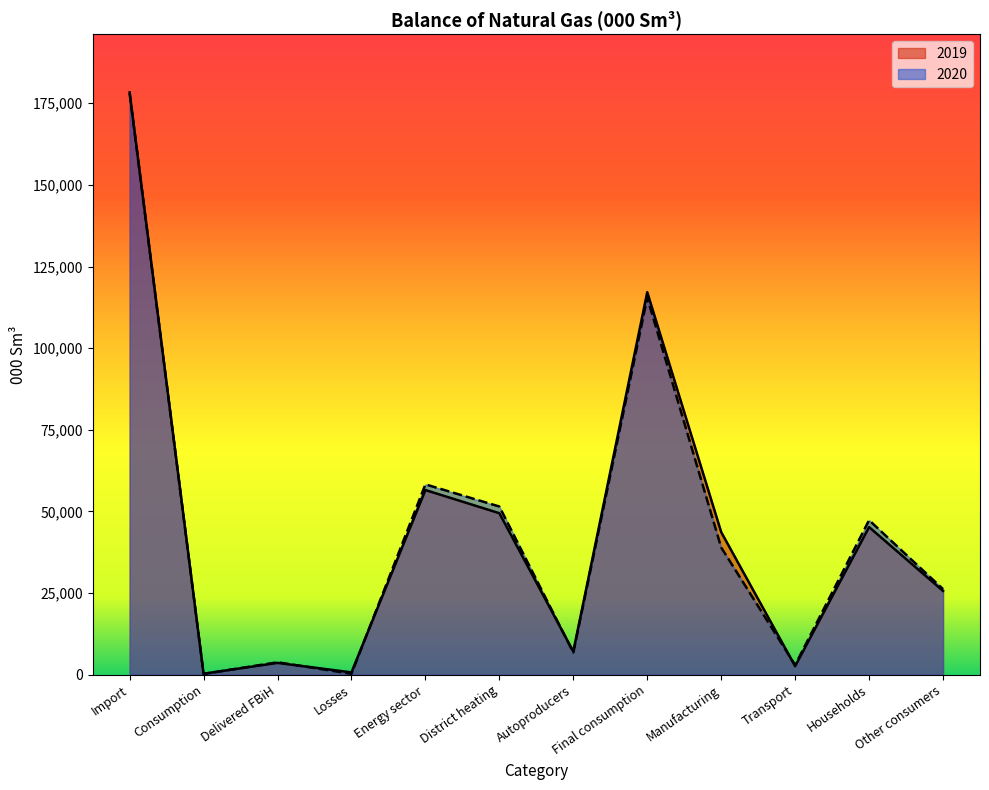

Reading left to right, extract all data points from this chart.

2019: 178316	297	3620	707	56552	49454	7098	117140	43668	2615	45200	25657
2020: 178059	237	3803	275	58294	51505	6789	115450	38960	2959	47320	26211